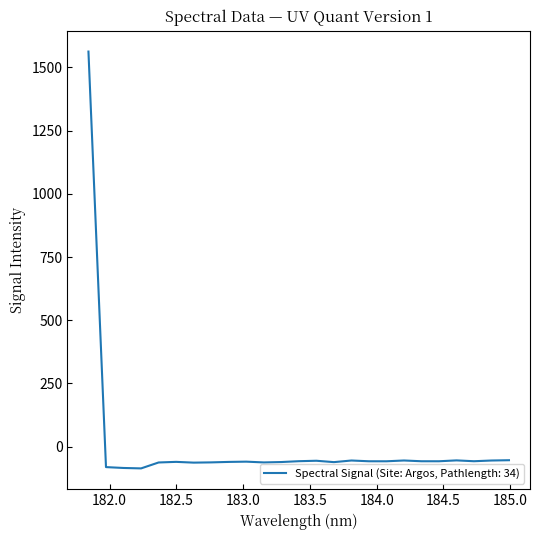

What is the minimum value shown in the chart?

-86.1